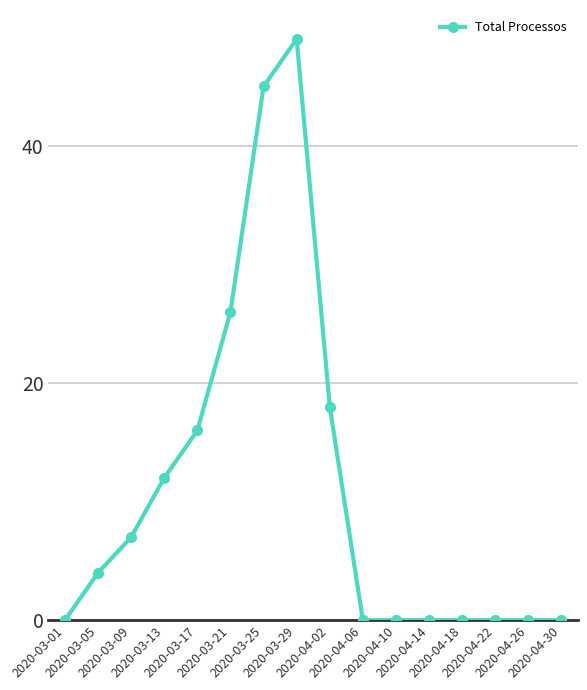

What is the label of the 14th point from the right?

2020-03-09